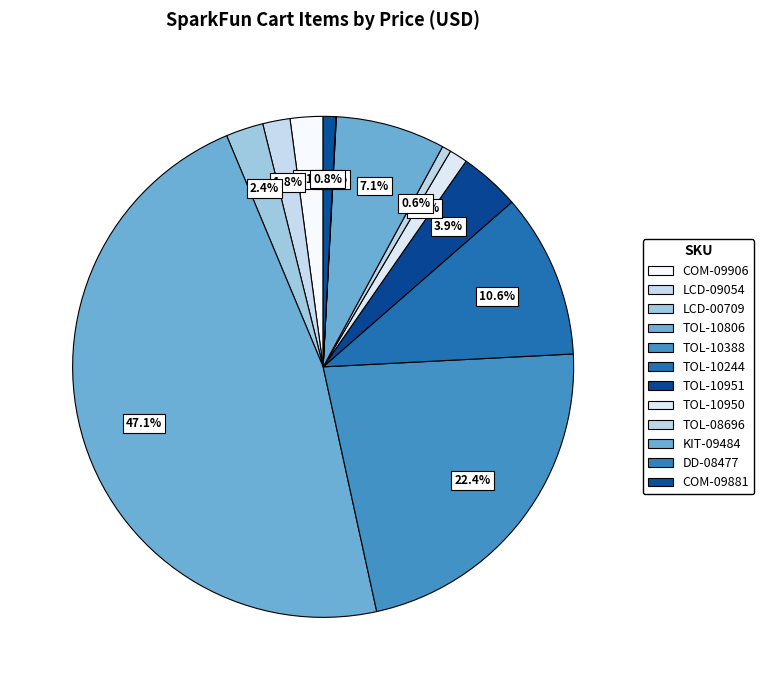

Which slice is the largest?

TOL-10806